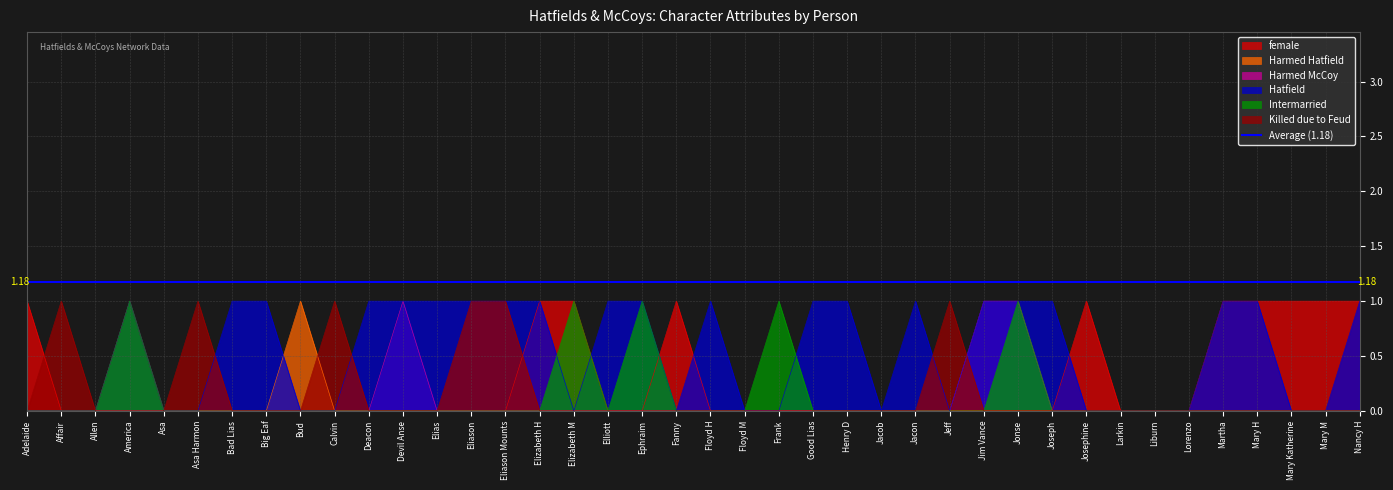

True or false: Hatfield and Harmed McCoy cross at least once.

False